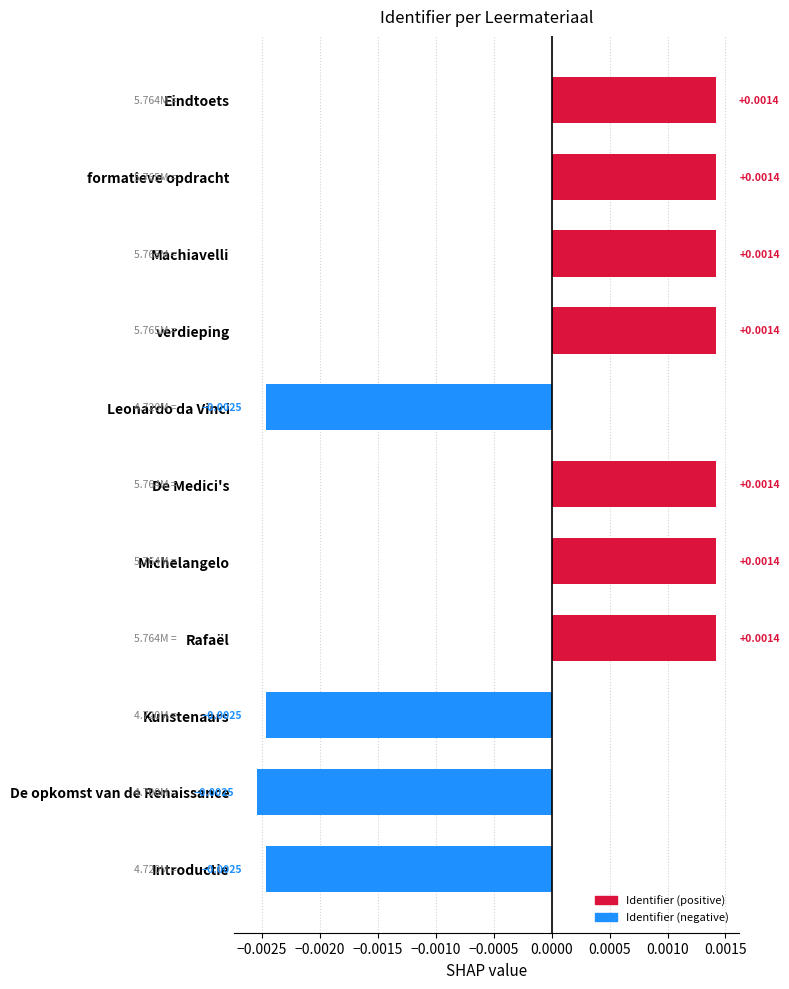

What is the label of the 3rd bar from the top?

Machiavelli